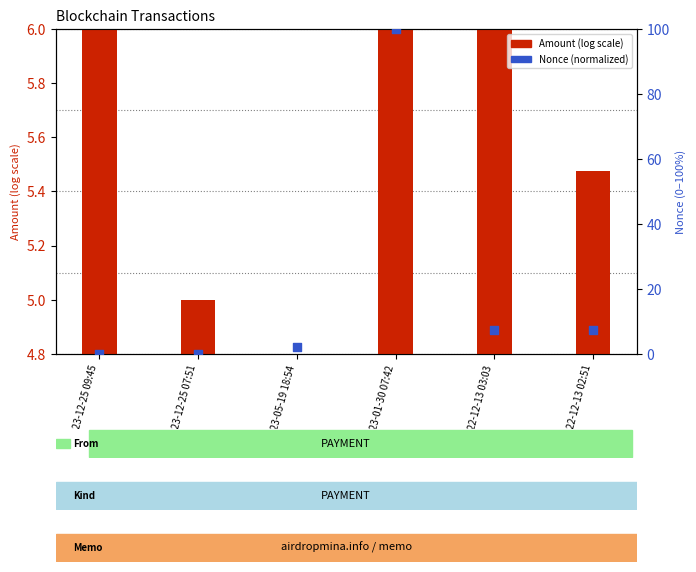

Which series reaches the maximum Y coordinate?

Nonce (normalized)